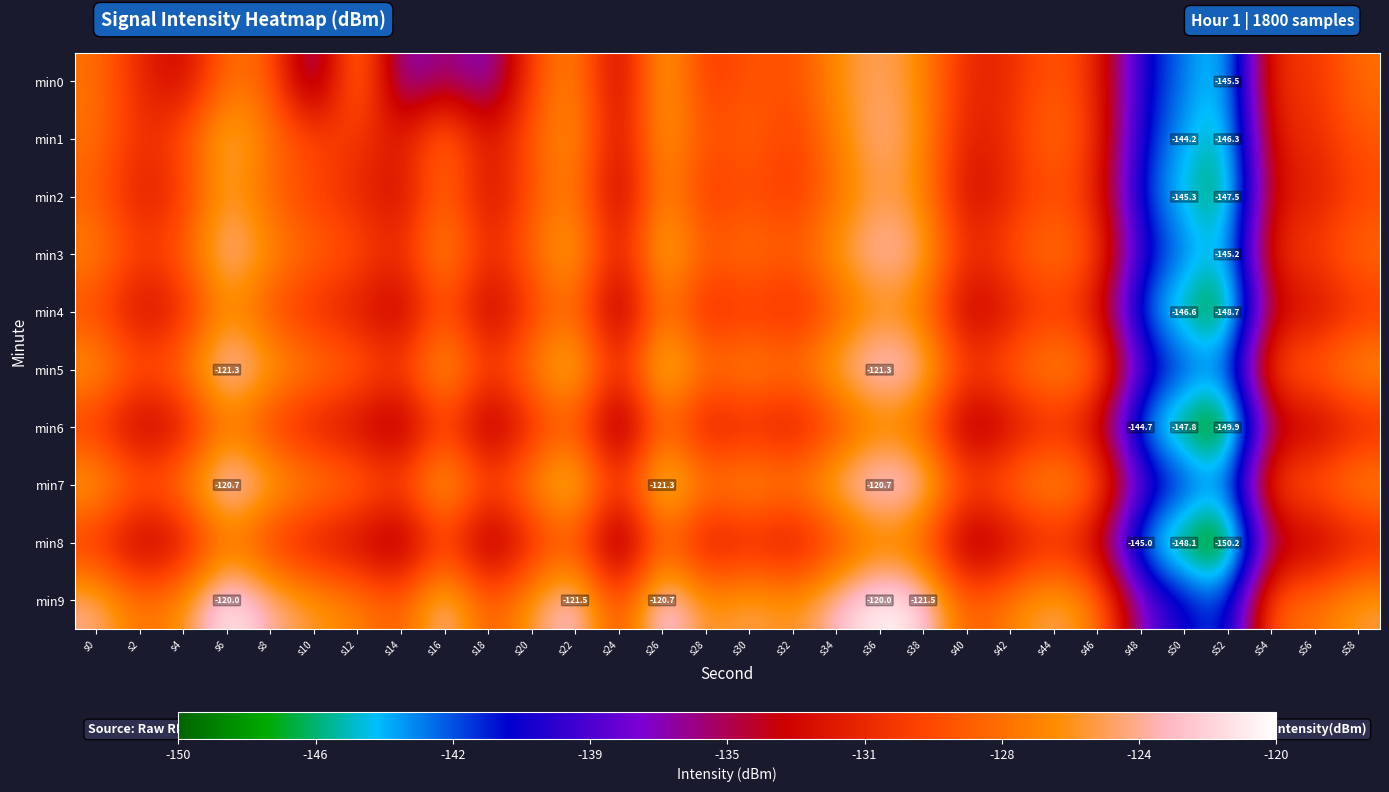

How many data points does each series have?

30